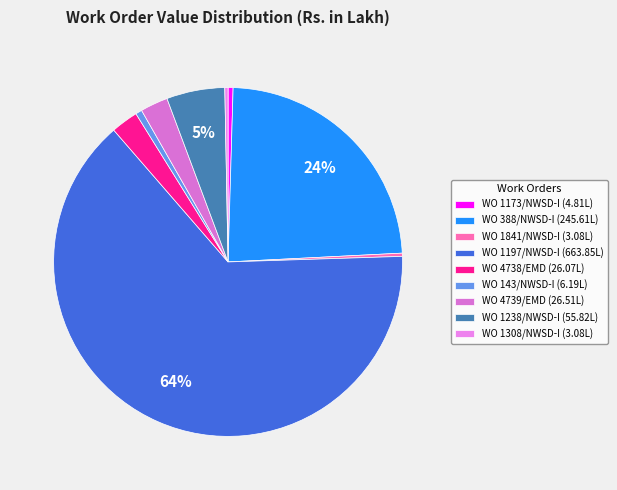

What percentage is the WO 4738/EMD slice, to the nearest percent?

3%